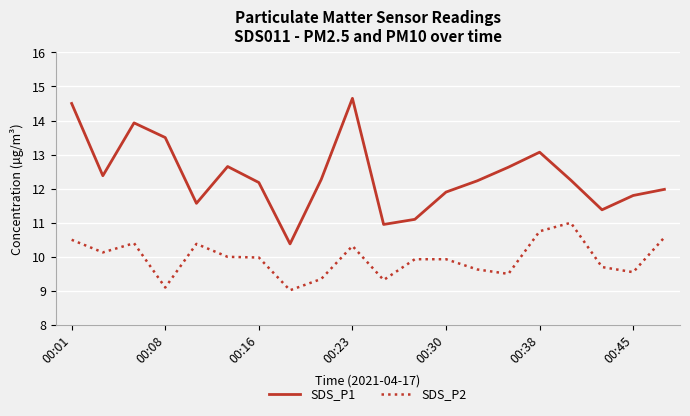

What is the minimum value shown in the chart?

9.0